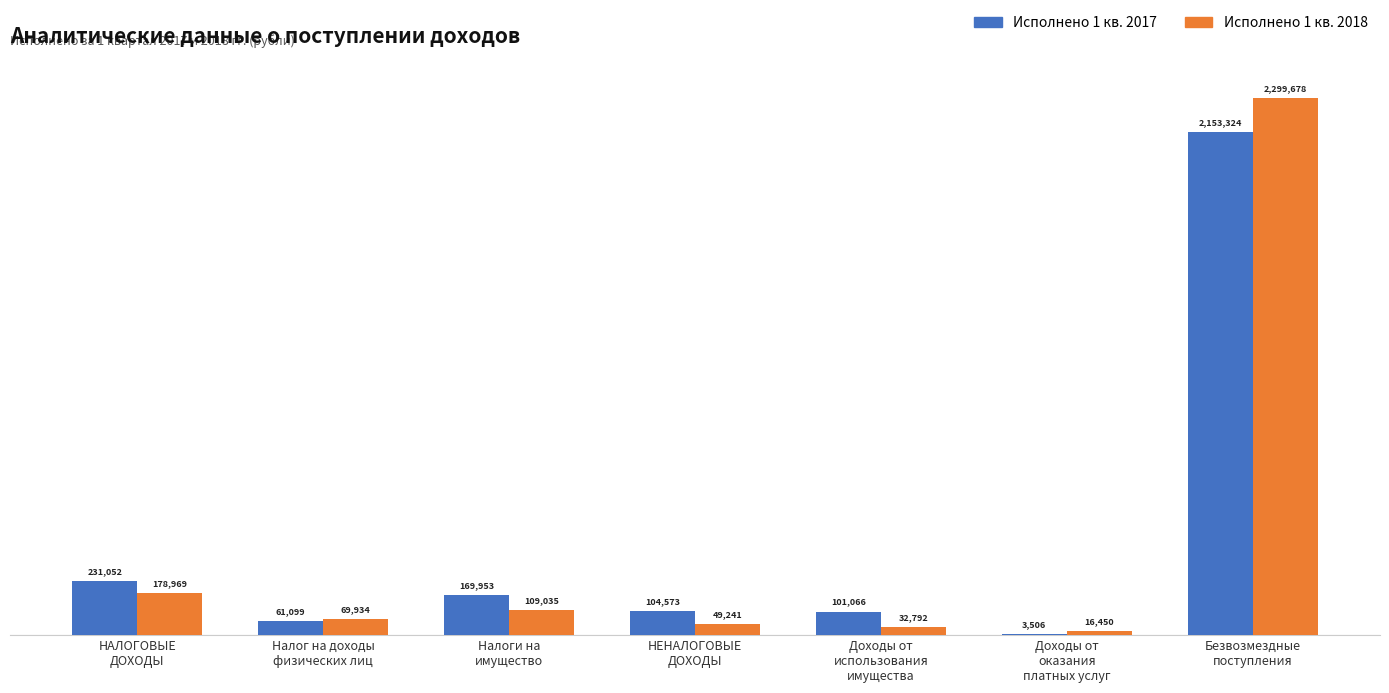

What is the difference between the second highest and second lowest values in the Исполнено 1 кв. 2018 series?

146177.8